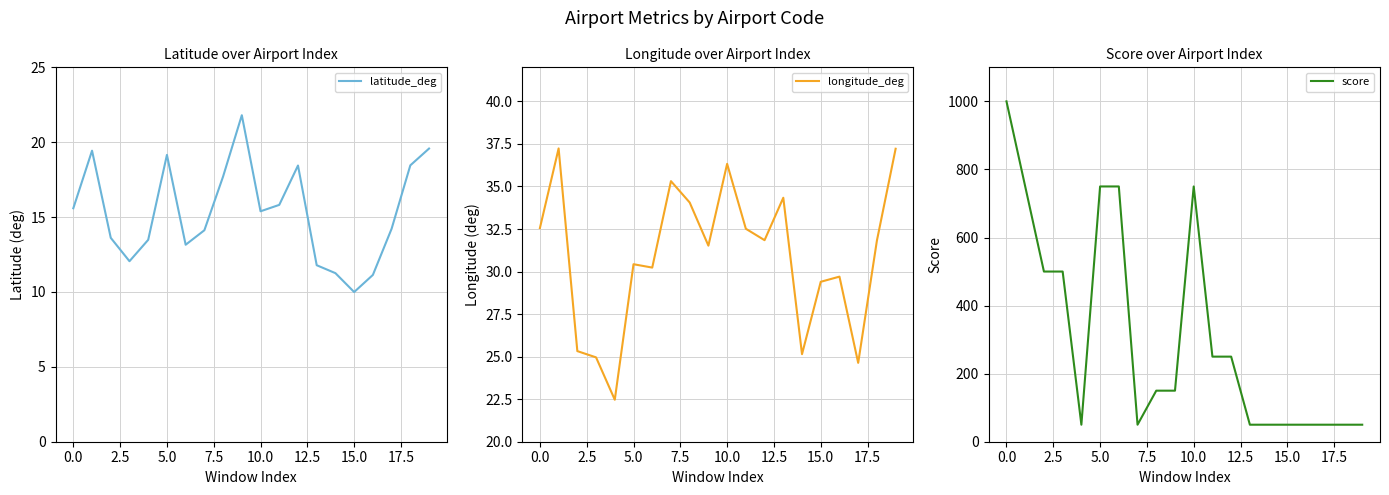

True or false: longitude_deg has a value of 8.7 at 13.

False